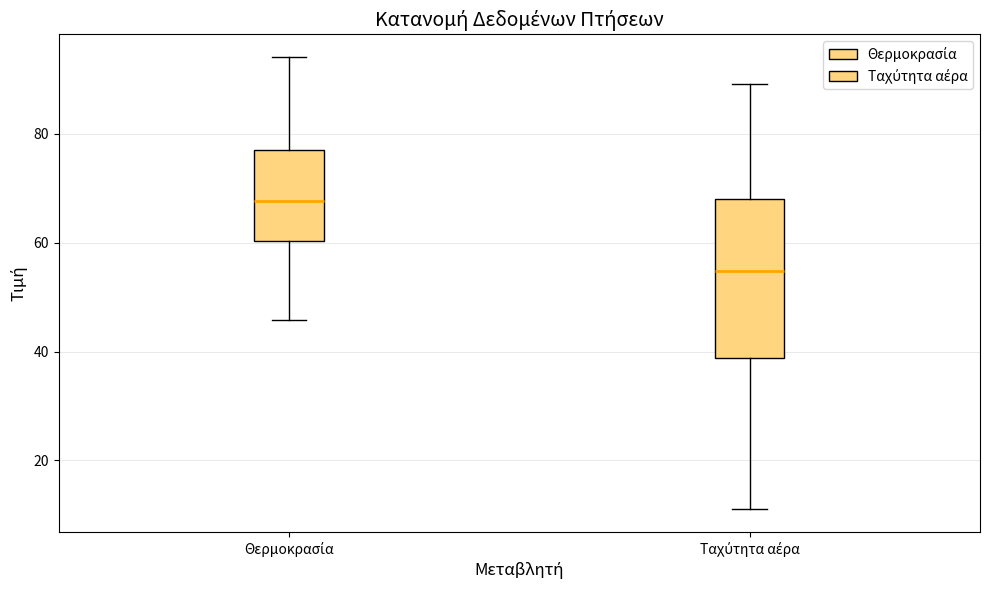

Where does the upper whisker of the box for Ταχύτητα αέρα end on the y-axis? The values are not printed on the chart, so give them approximately, as read against the axis.

90